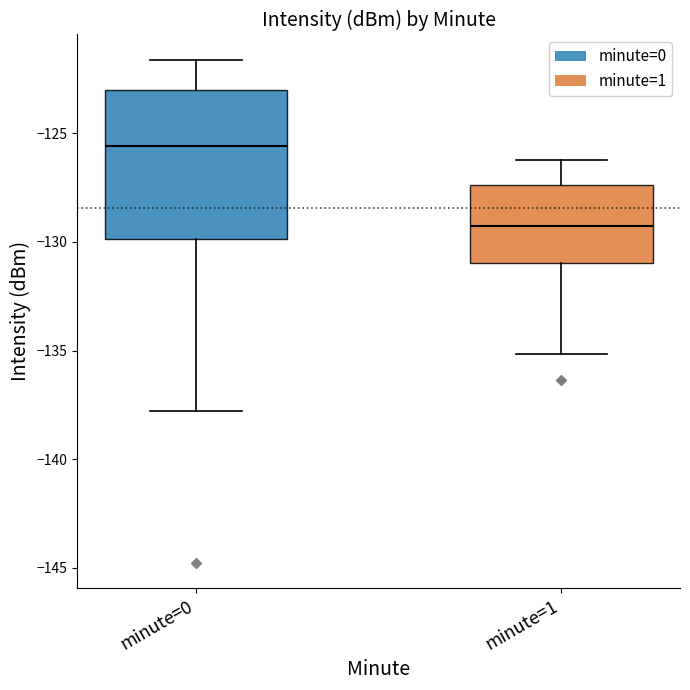

Reading left to right, transcribe this box plot: for each box, give where its median line is, the range the box spans, and where its two whiskers end, as read against the y-axis. The values are not printed on the chart, so give them approximately, as read against the axis.

minute=0: median -125.5, box -130.0 to -123.0, whiskers -138.0 to -121.5
minute=1: median -129.0, box -131.0 to -127.5, whiskers -135.0 to -126.0